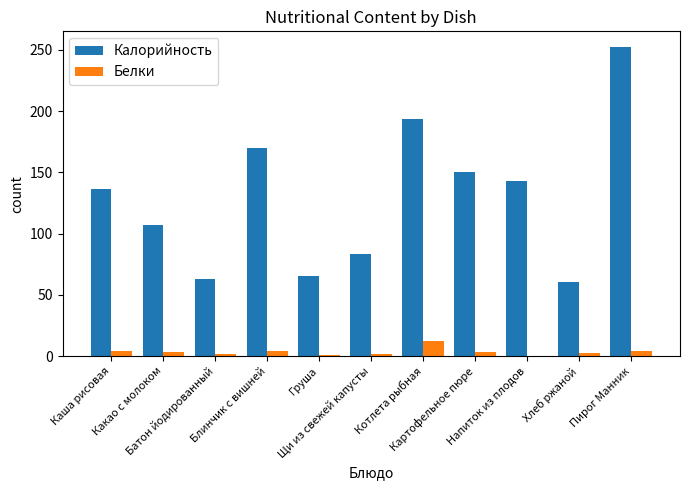

How many values in the Калорийность series exceed 136?

6